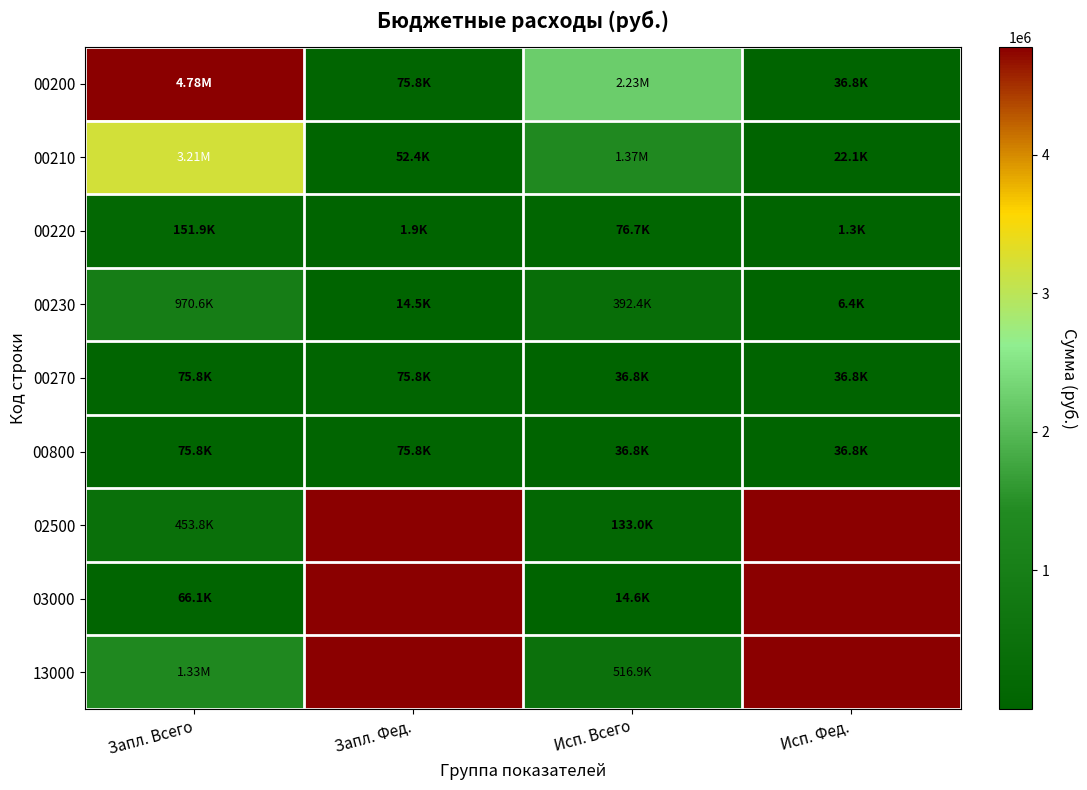

Is it true that 13000 equals 700574.9 at Исп. Всего?

False